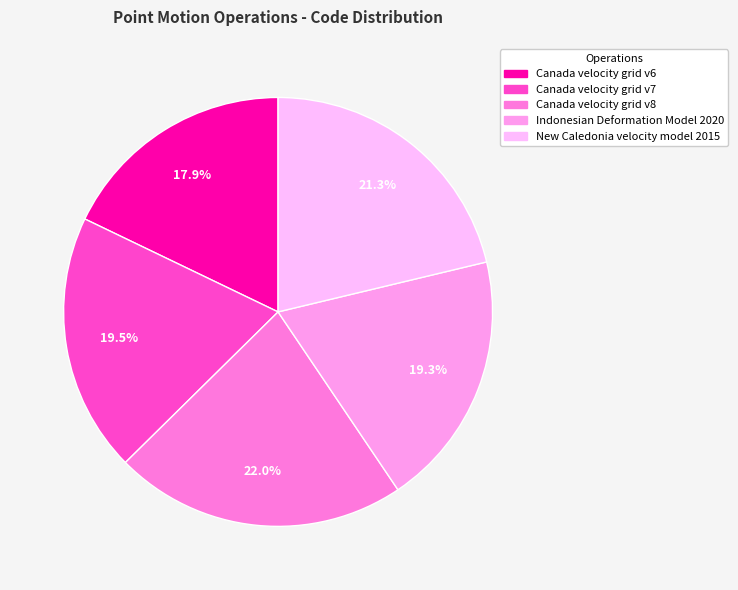

Between New Caledonia velocity model 2015 and Canada velocity grid v6, which is larger?

New Caledonia velocity model 2015